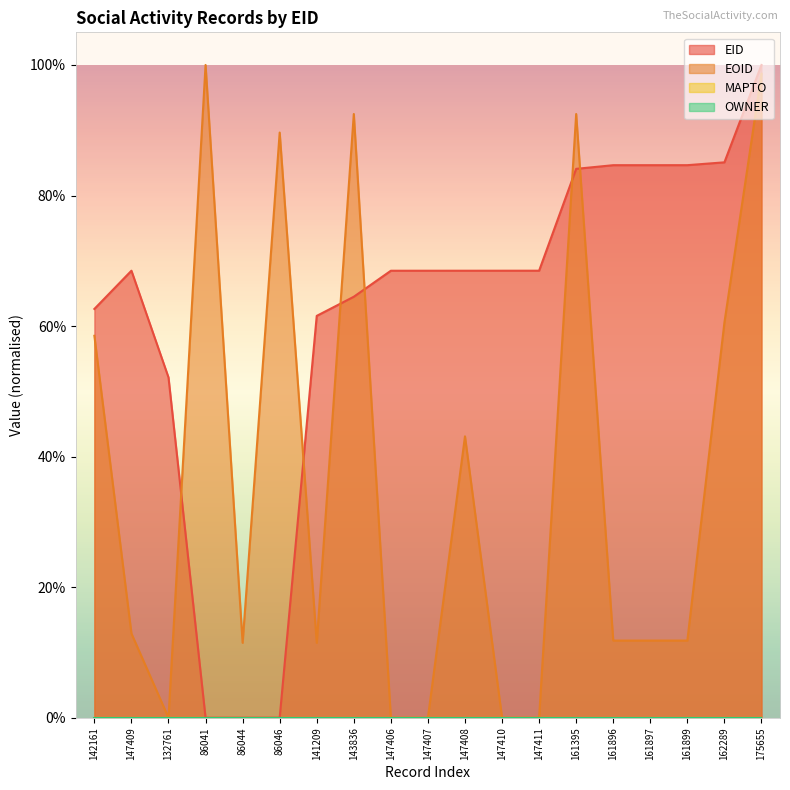

How many interior local valleys does the EOID series have?

6